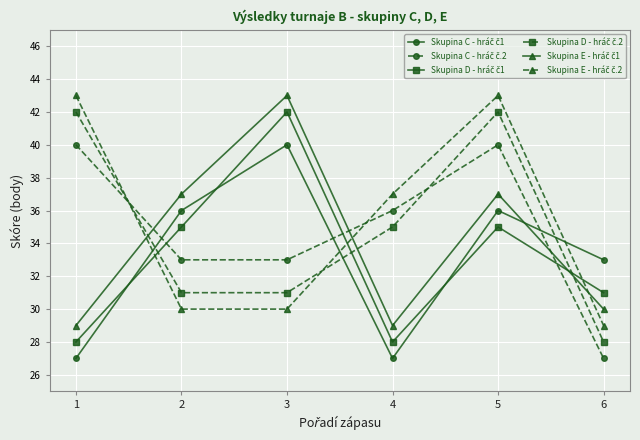

What is the maximum value shown in the chart?

43